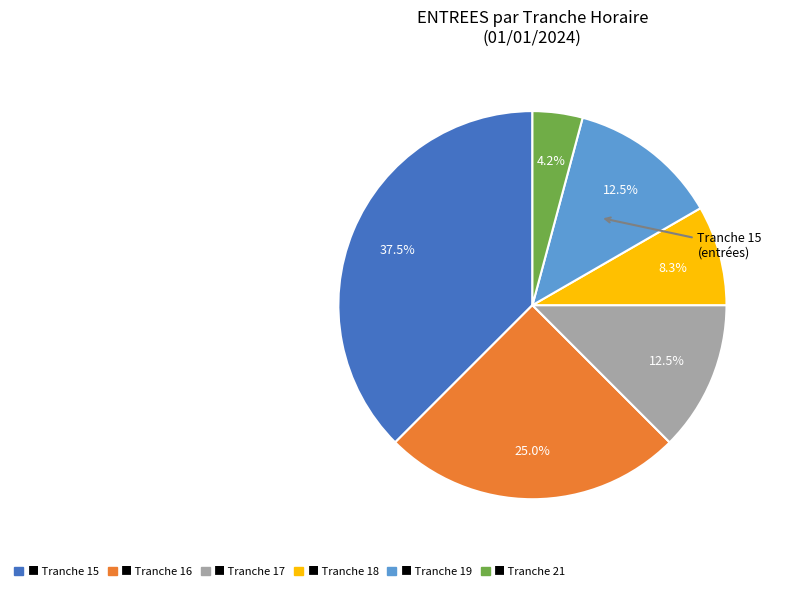

Is there any slice that represents more than half of the pie?

No